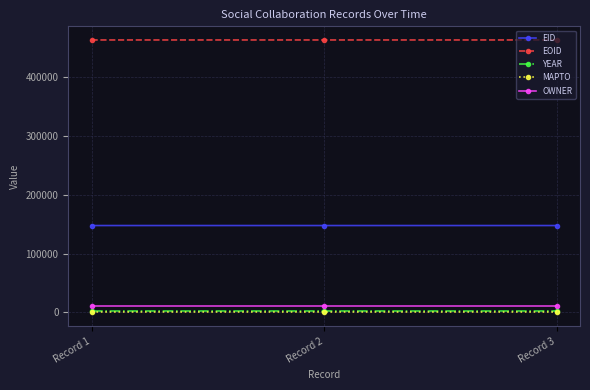

What is the spread (max minus min) of values at Record 2?

463805